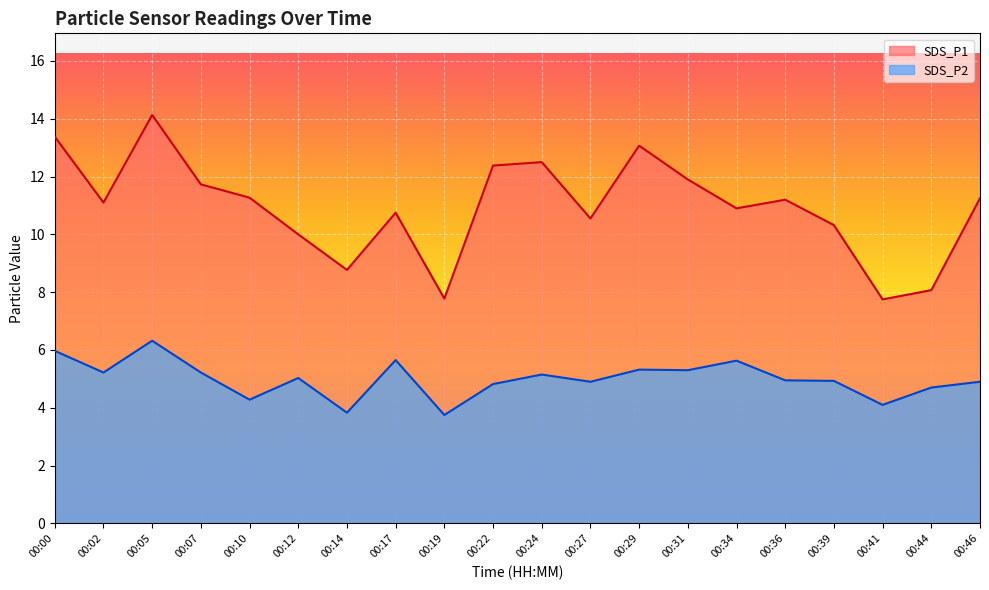

Reading left to right, transcribe all the data shown in this chart.

SDS_P1: 13.4	11.1	14.1	11.7	11.3	10.0	8.8	10.8	7.8	12.4	12.5	10.6	13.1	11.9	10.9	11.2	10.3	7.8	8.1	11.2
SDS_P2: 6.0	5.2	6.3	5.2	4.3	5.0	3.8	5.7	3.8	4.8	5.2	4.9	5.3	5.3	5.6	5.0	4.9	4.1	4.7	4.9